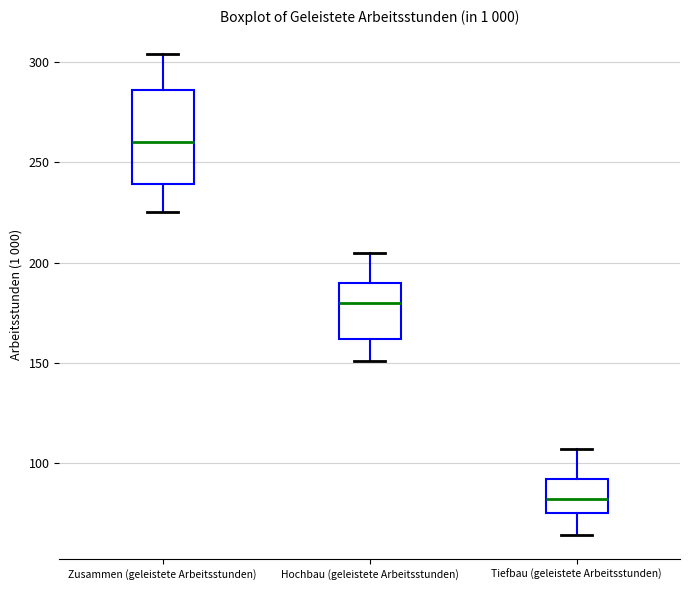

Which box is the tallest, from its lower edge to its upper edge?

Zusammen (geleistete Arbeitsstunden)